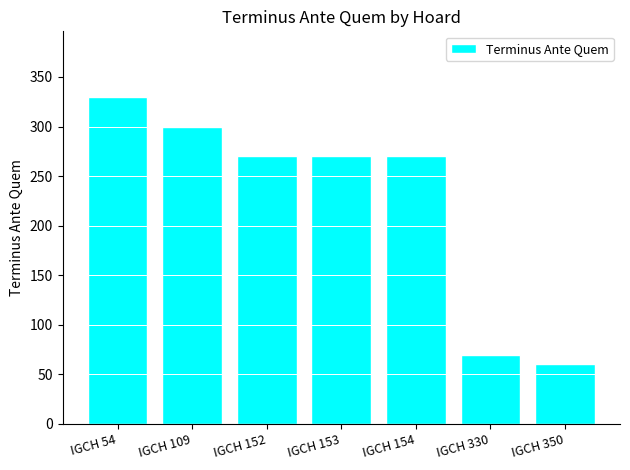

What is the change in value from IGCH 54 to IGCH 350?

-270